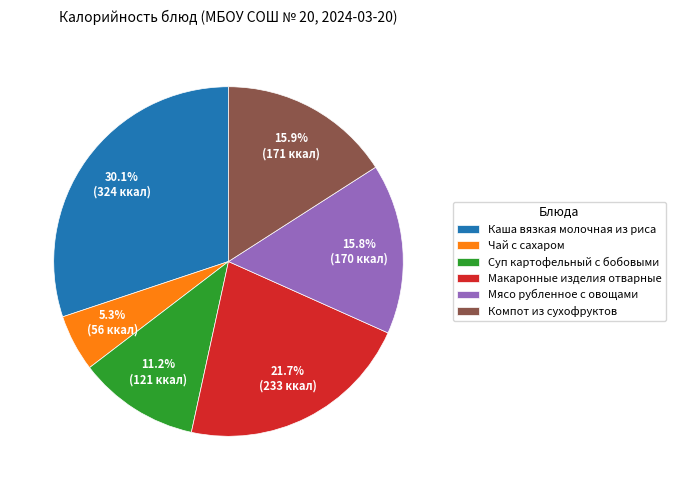

How many segments does this pie chart have?

6